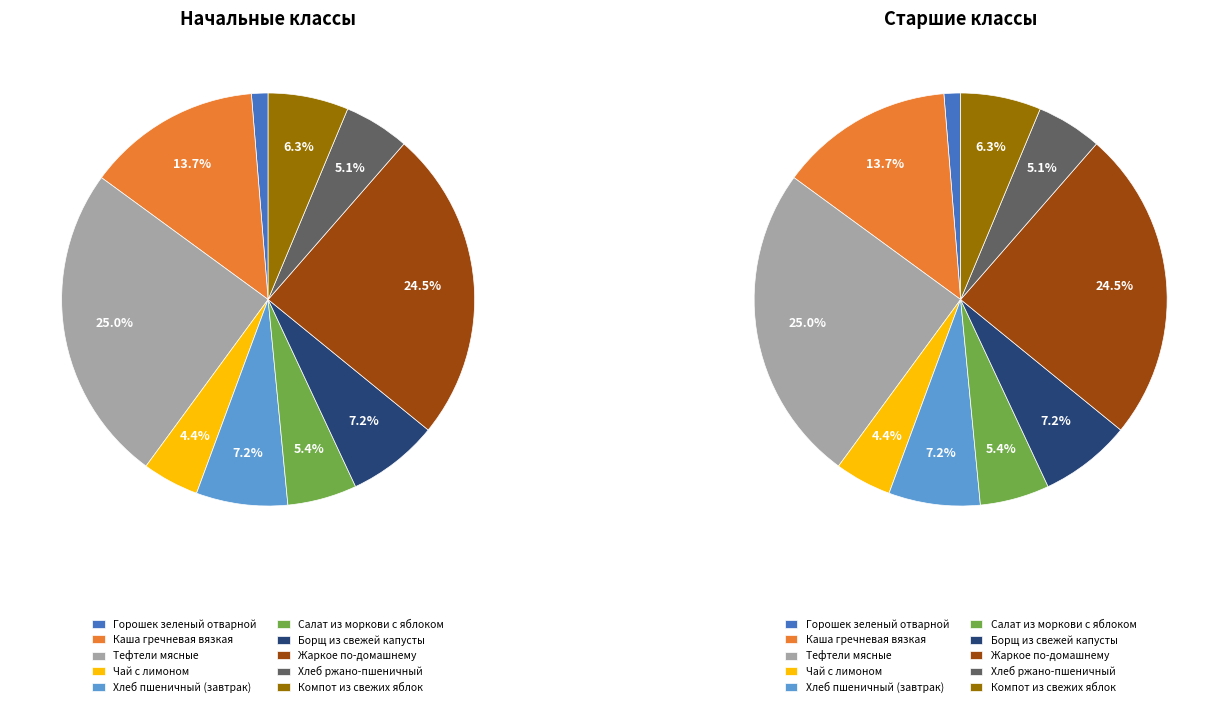

To the nearest percent, what portion does Чай с лимоном represent?

4%